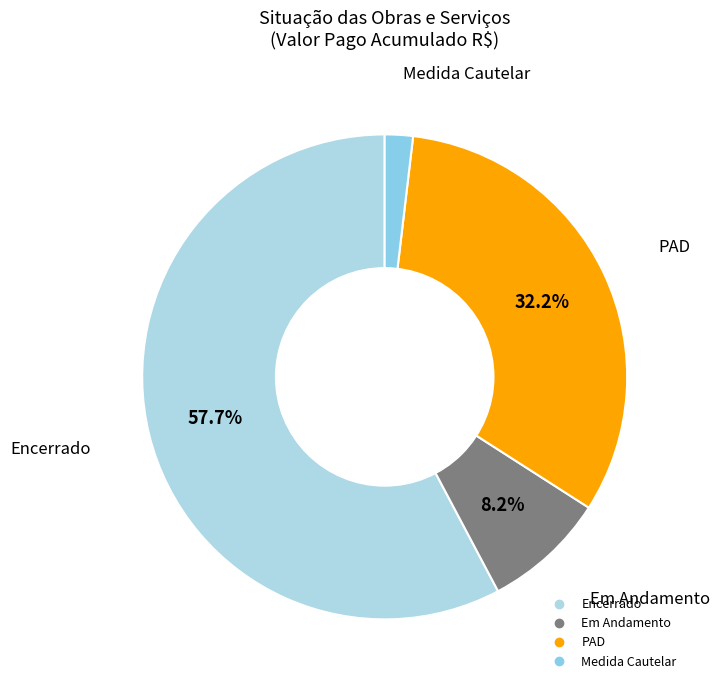

To the nearest percent, what portion does PAD represent?

32%